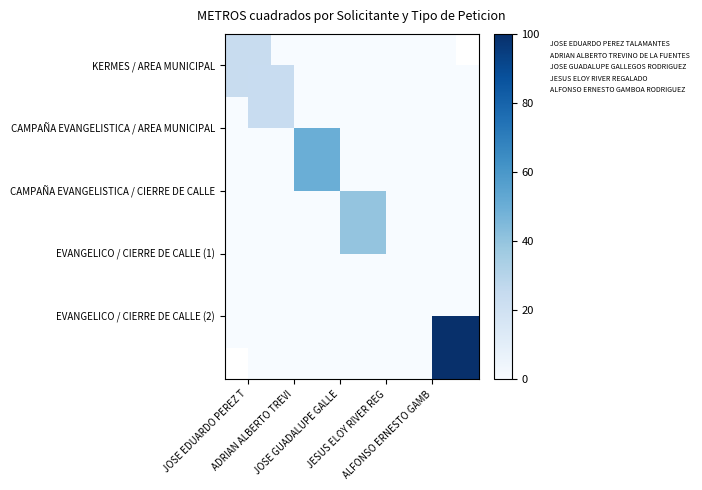

Which series has the widest spread of values?

EVANGELICO / CIERRE DE CALLE (2)